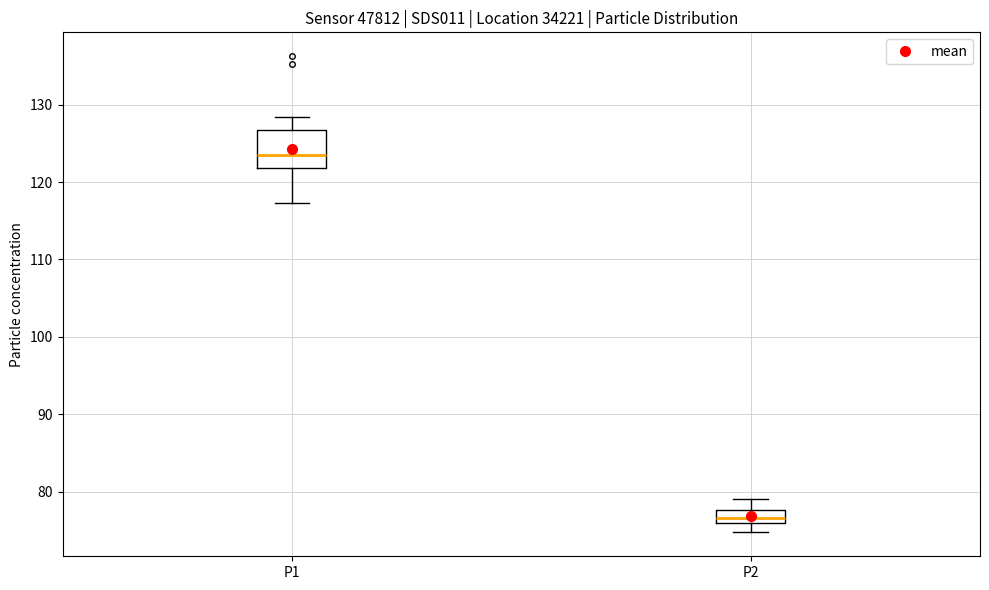

Which box is the tallest, from its lower edge to its upper edge?

P1